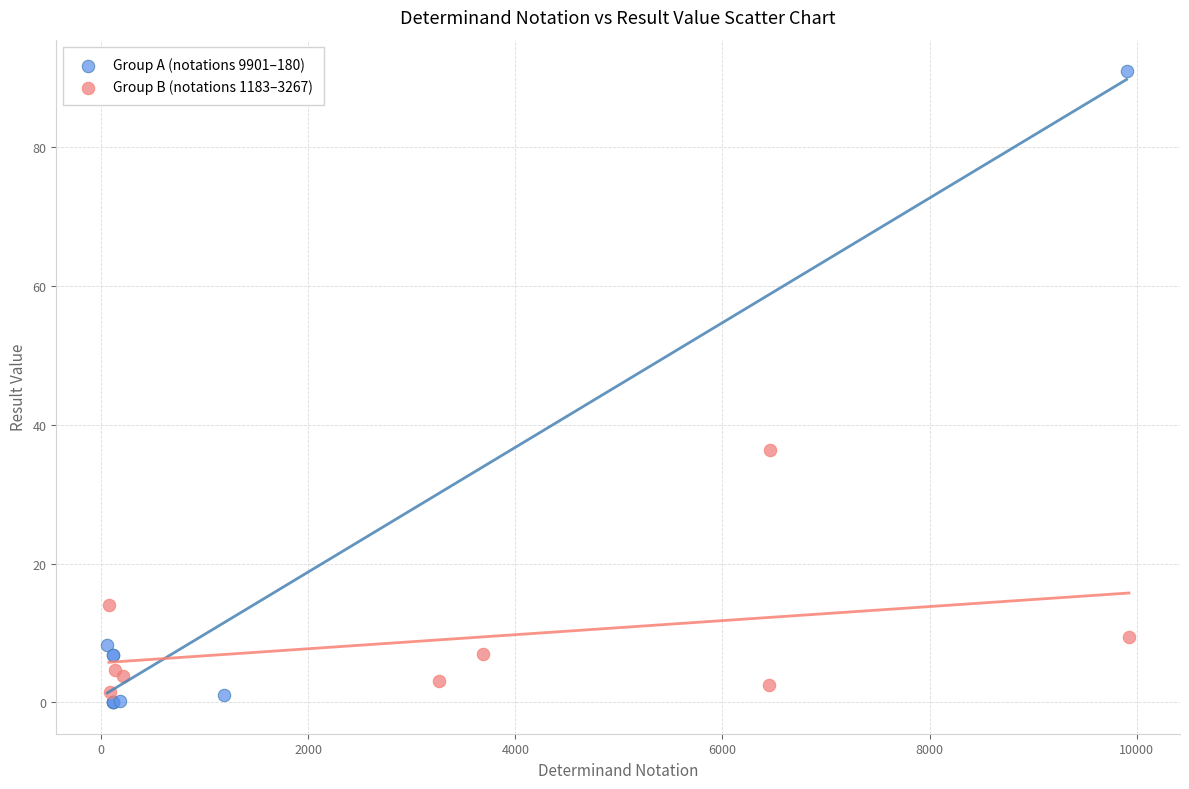

Which series reaches the maximum Y coordinate?

Group A (notations 9901–180)